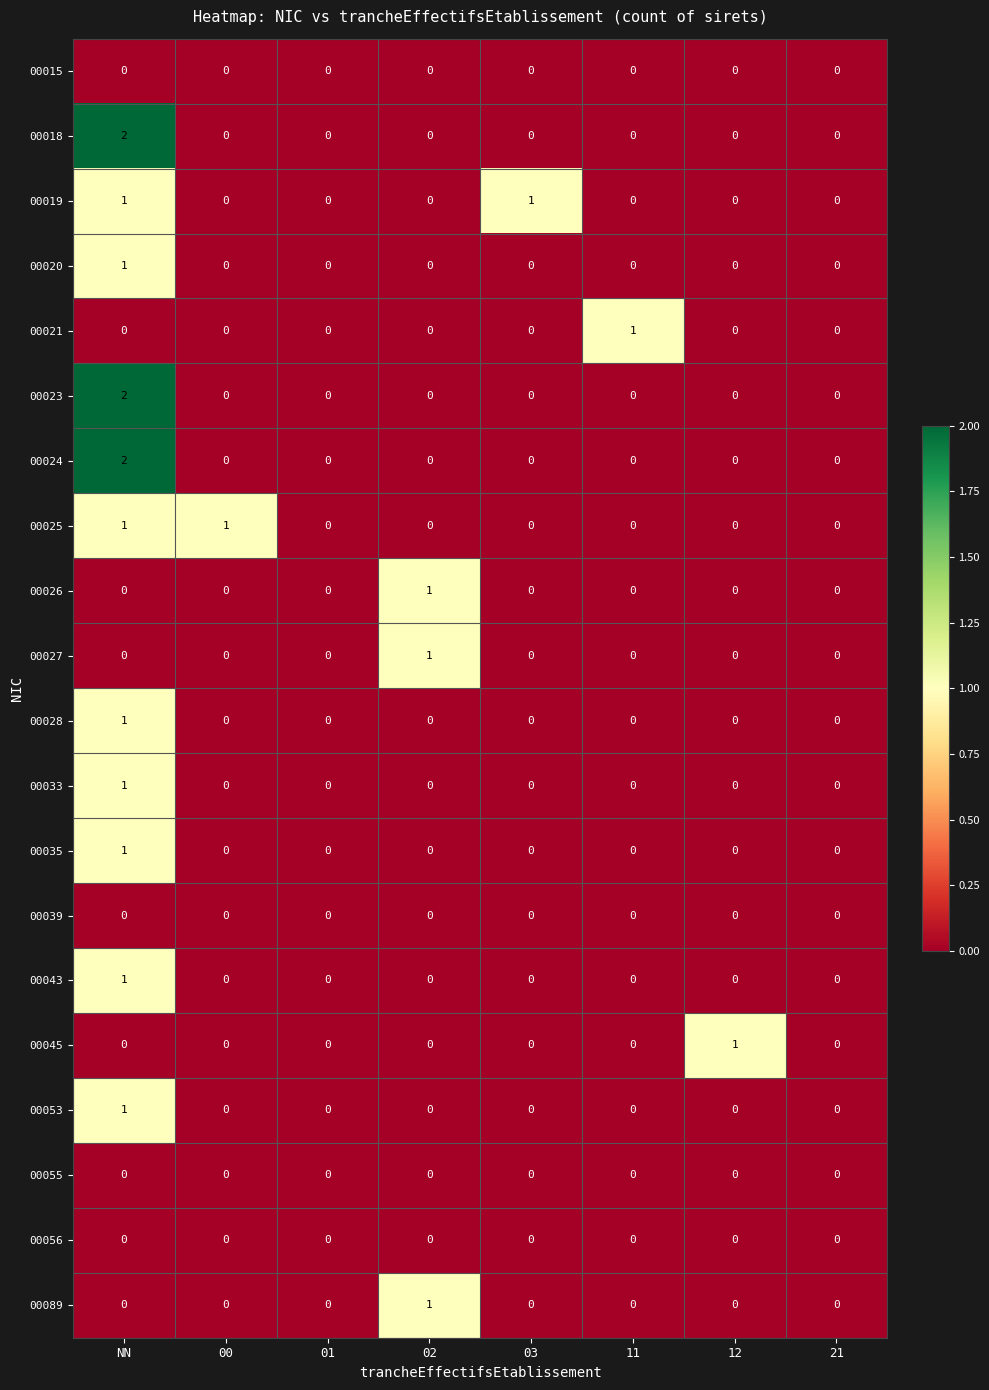

How many 00020 values are between 0 and 1?

8